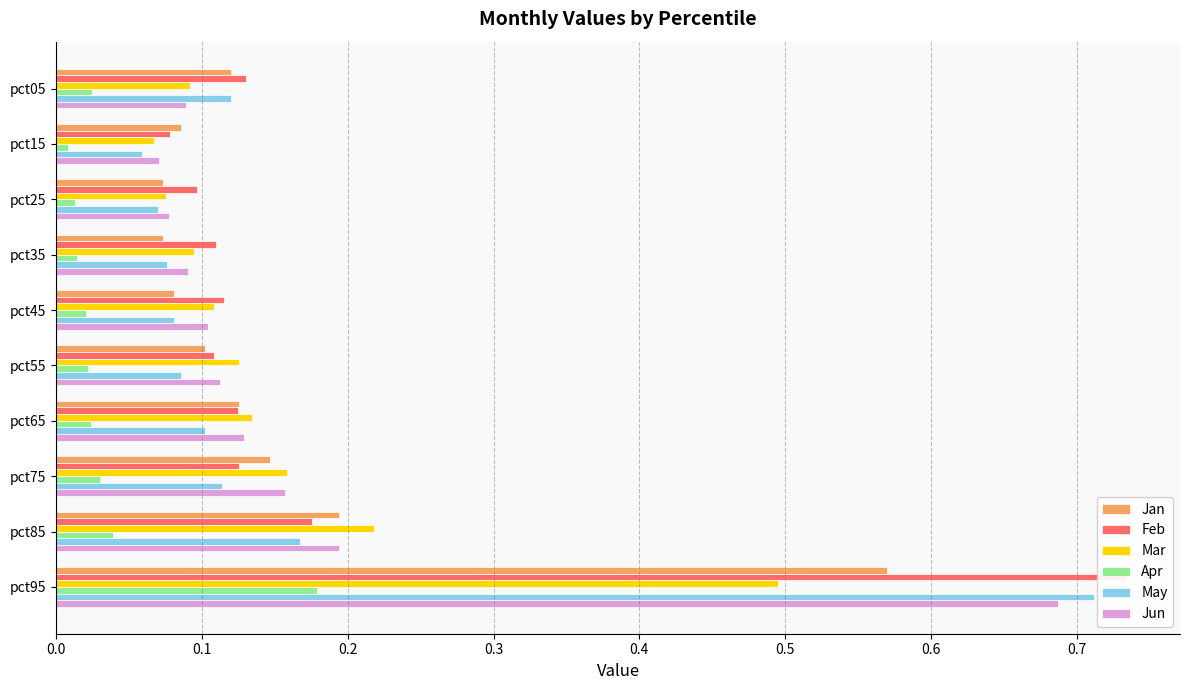

Between pct45 and pct75, which series saw the biggest shift?

Jan